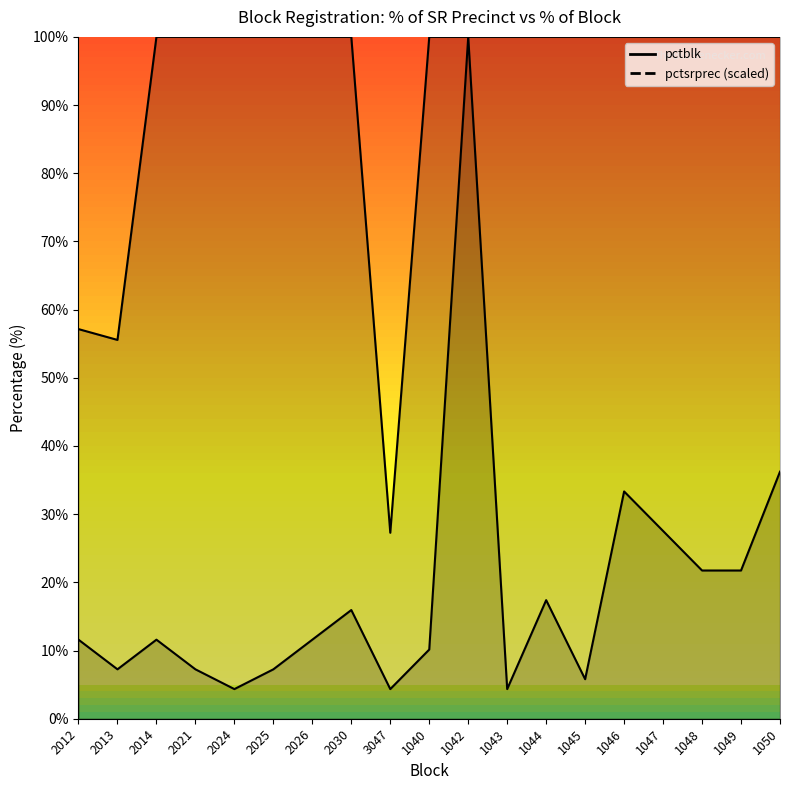

Where is the first local maximum for pctsrprec?

2014